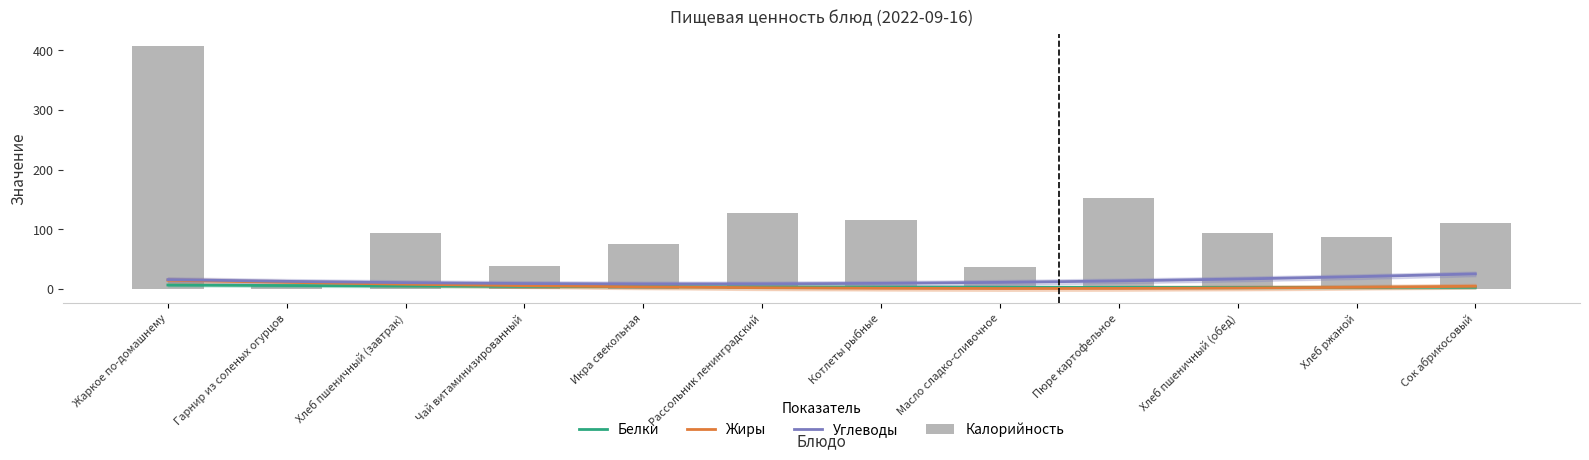

What is the difference between the maximum and minimum values in the Белки series?

3.9